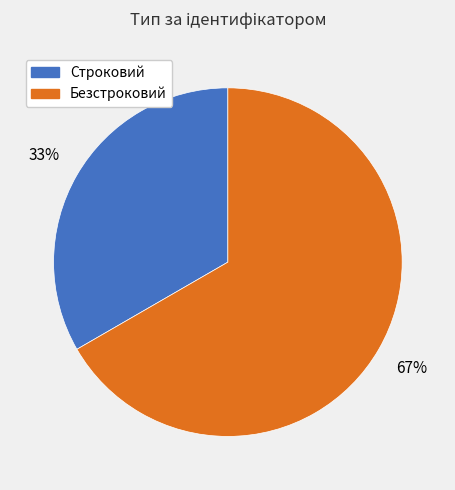

Is the sum of Строковий and Безстроковий greater than half?

Yes